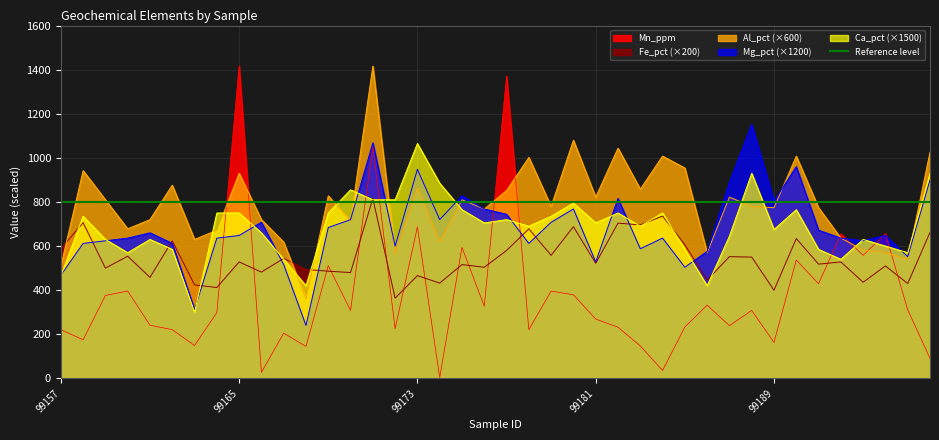

Is it true that Fe_pct equals 632.8 at 99169?

False